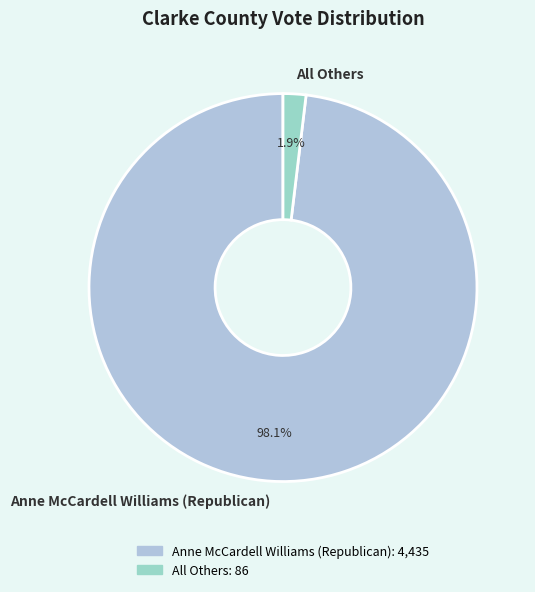

To the nearest percent, what is the difference between the largest and smallest slice percentages?

96%